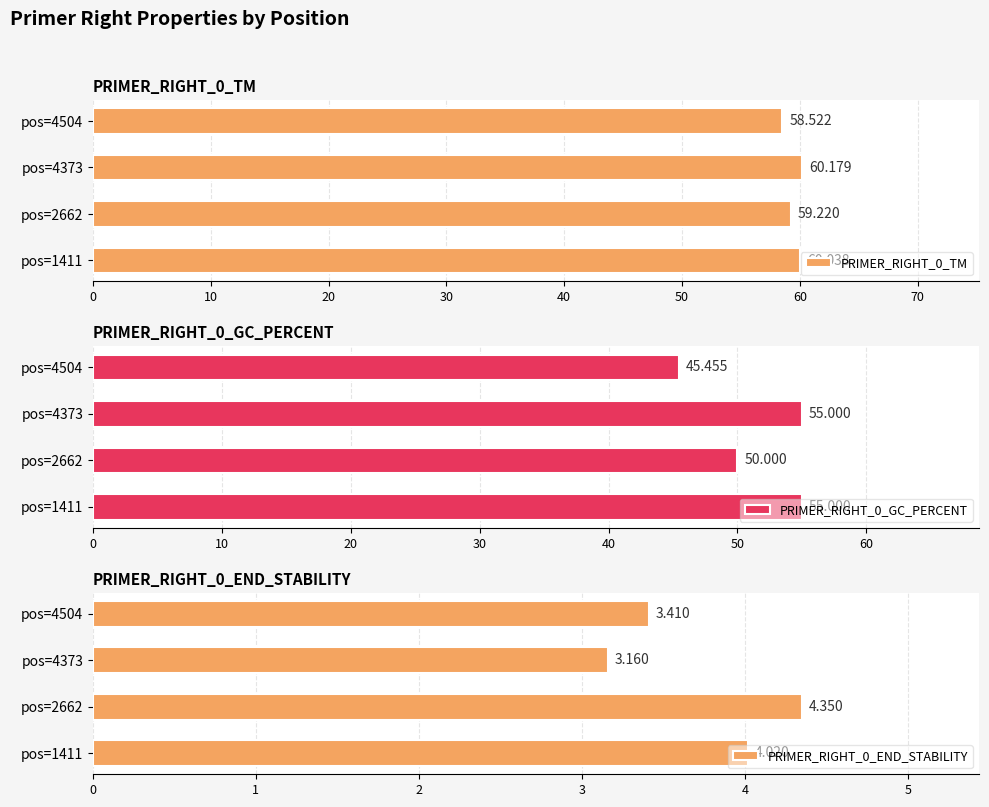

What is the total value across all series at 20?

118.3